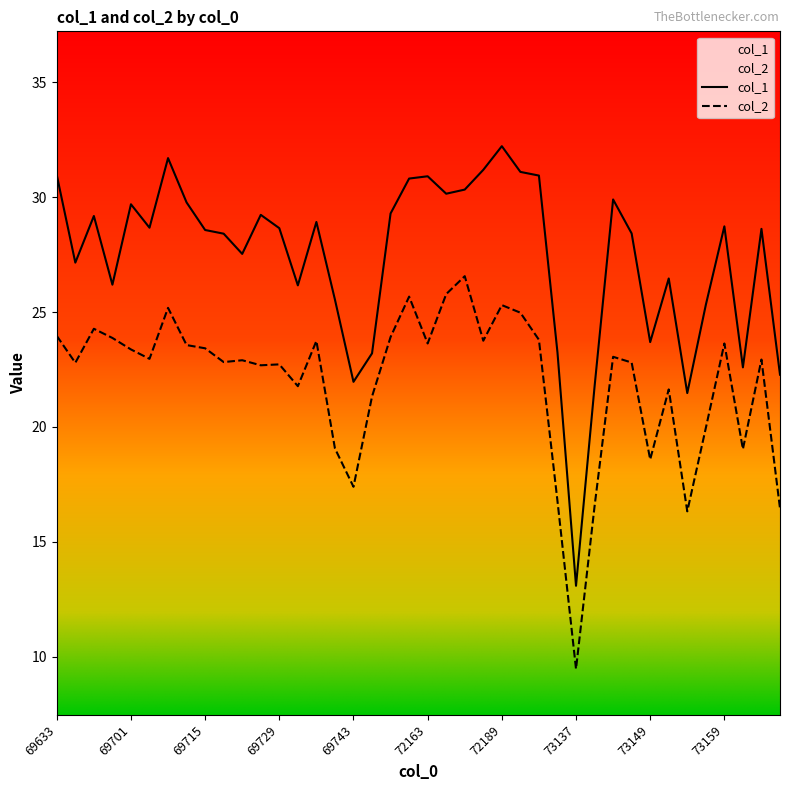

True or false: col_1 and col_2 cross at least once.

False